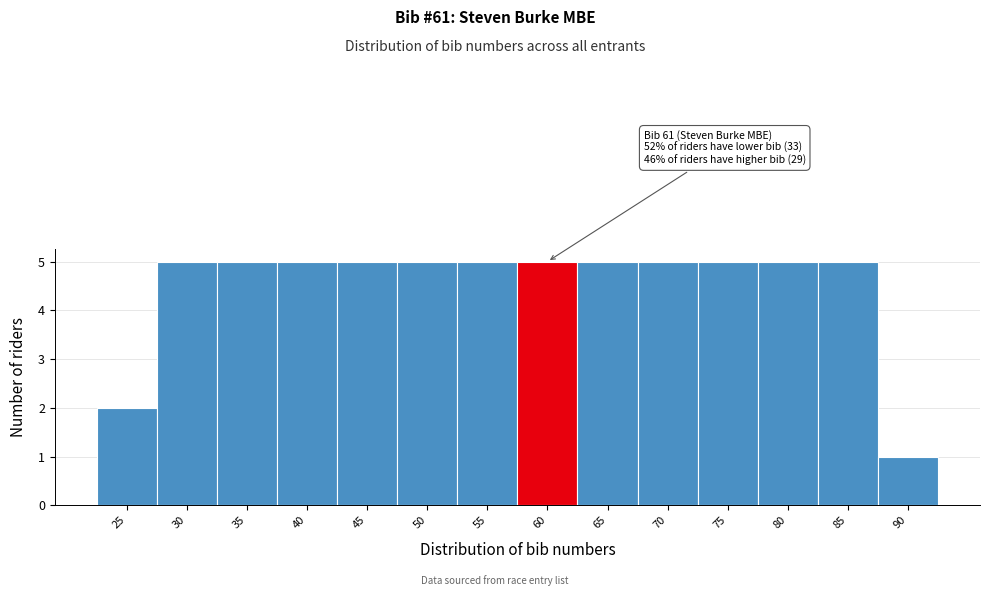

Reading right to left, transcribe all the data shown in this chart.

1	5	5	5	5	5	5	5	5	5	5	5	5	2